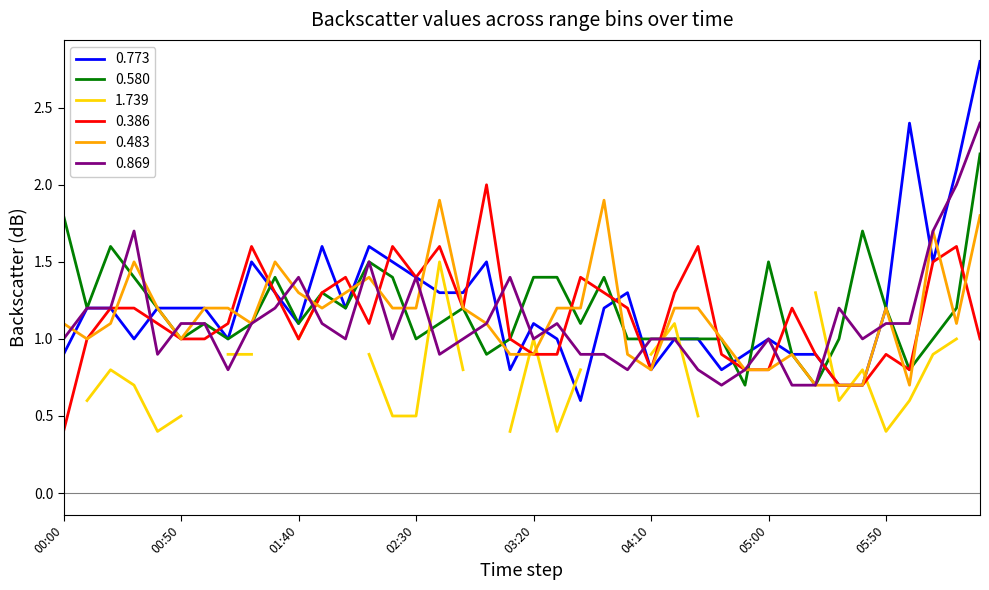

True or false: 0.580 and 0.483 cross at least once.

True